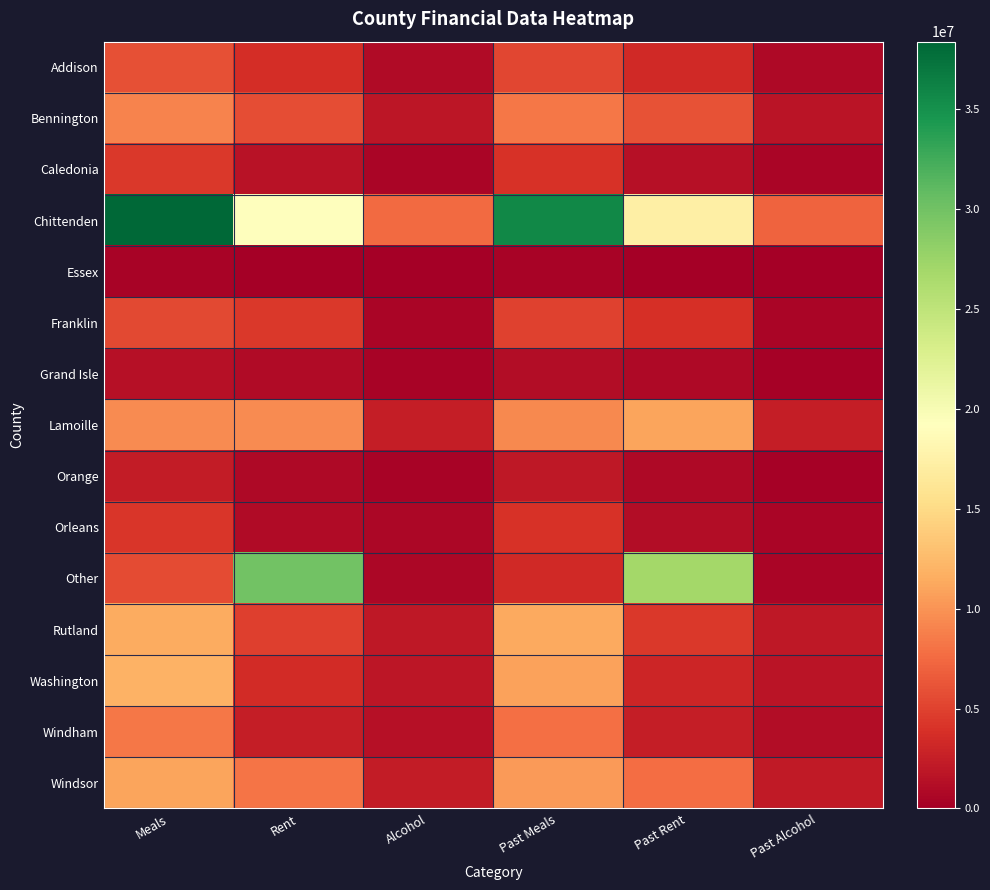

What is the total value across all series at Meals?

129580291.2